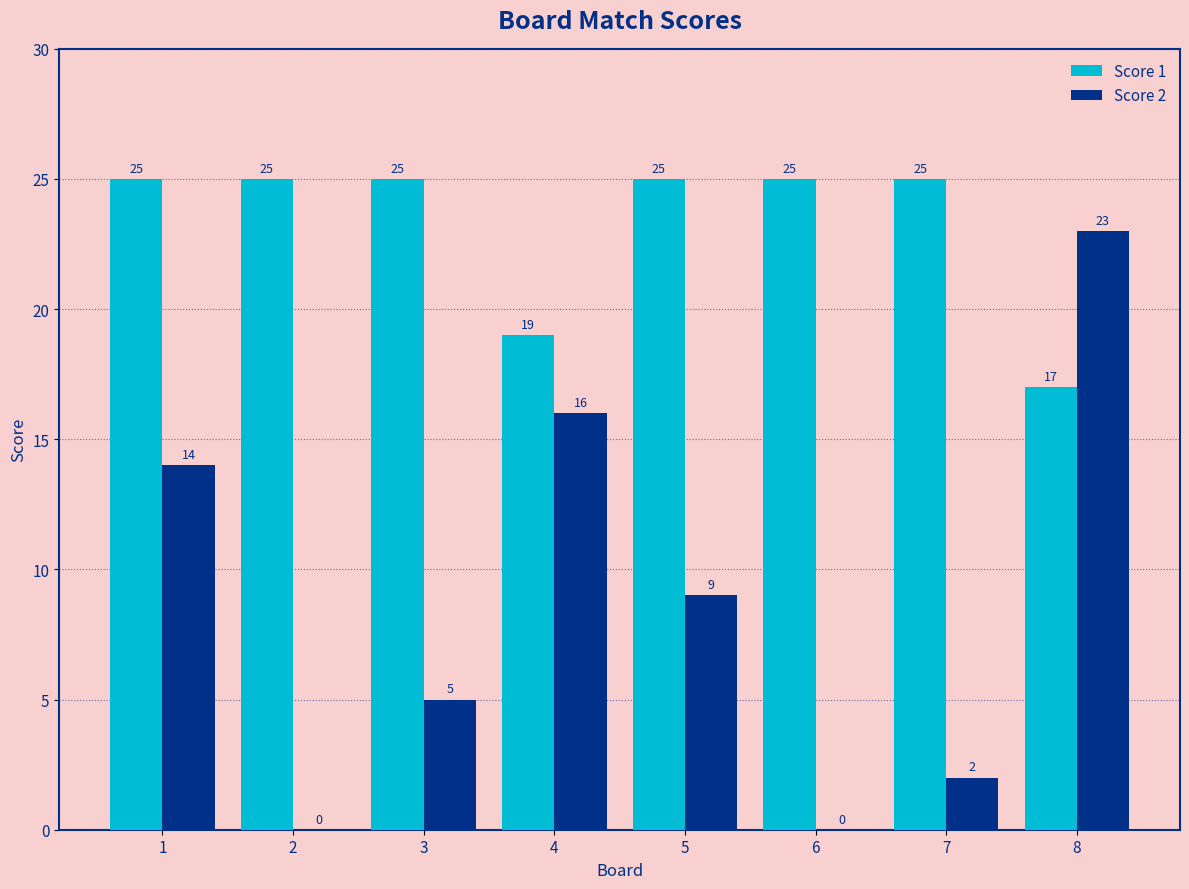

What is the sum of all Score 2 values?

69